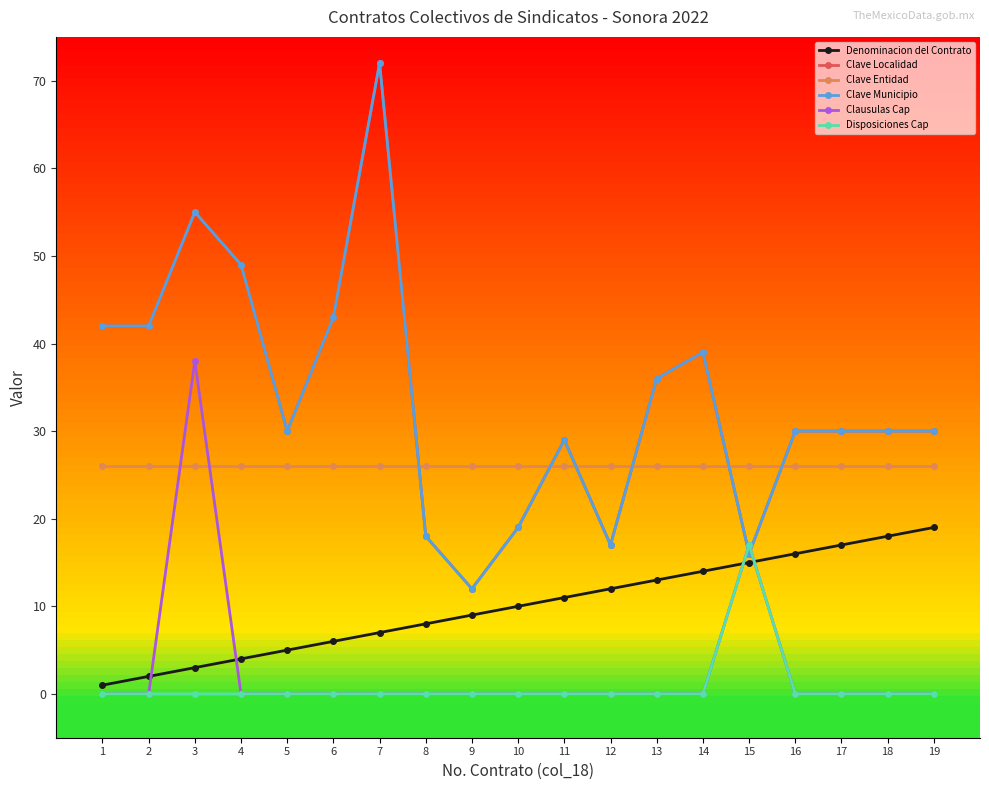

Is this an area chart (filled region under the line)?

No